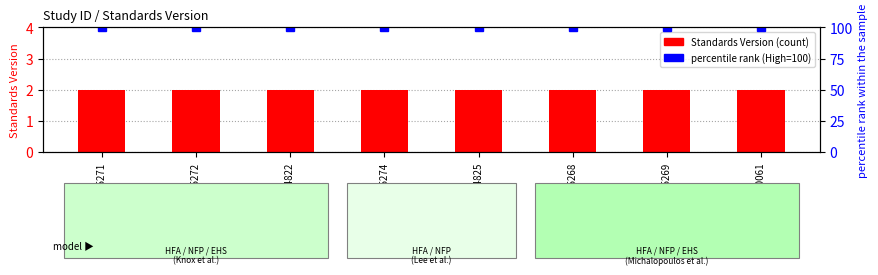

What position from the right is WWHV095271?

8